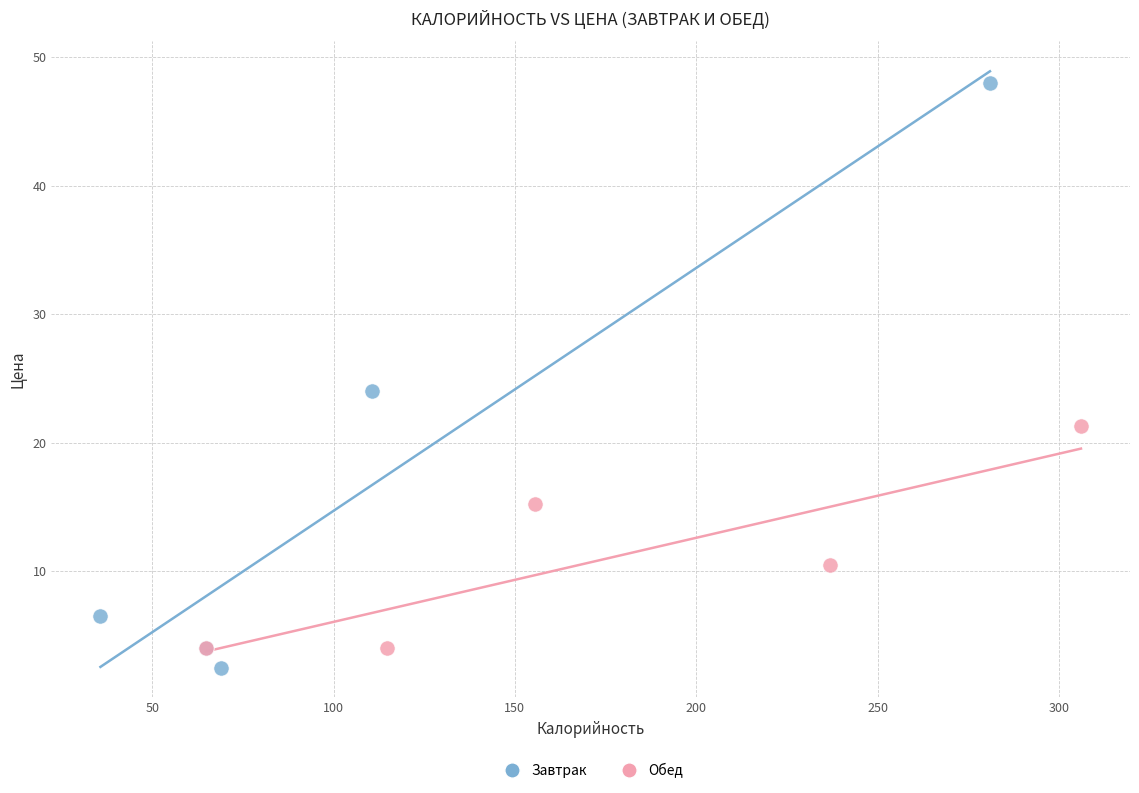

Which series reaches the minimum Y coordinate?

Завтрак